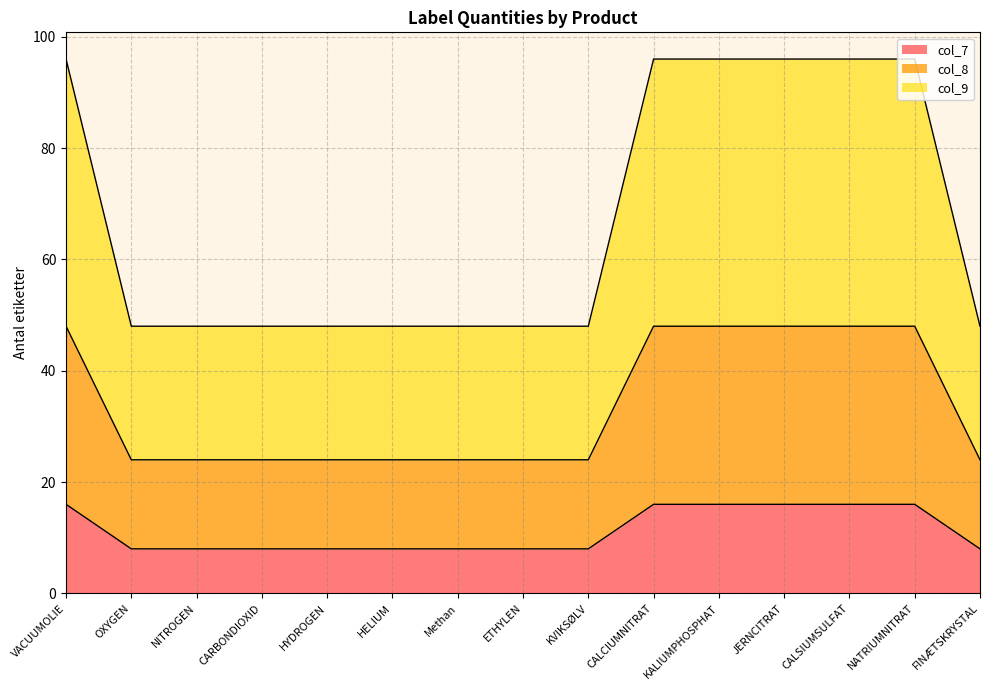

True or false: col_9 and col_7 intersect in this chart.

False